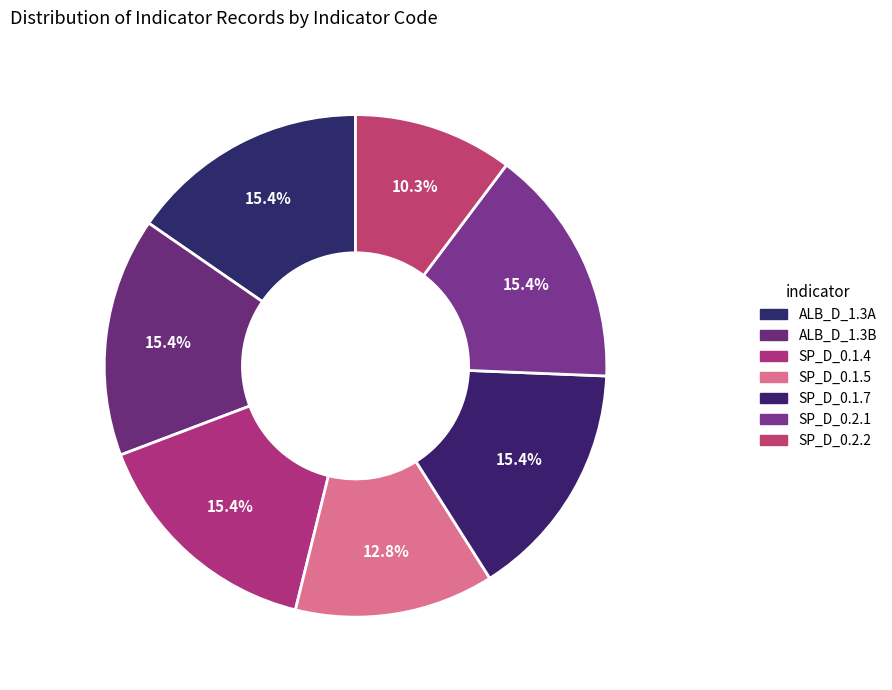

What is the largest slice in the pie chart?

ALB_D_1.3A